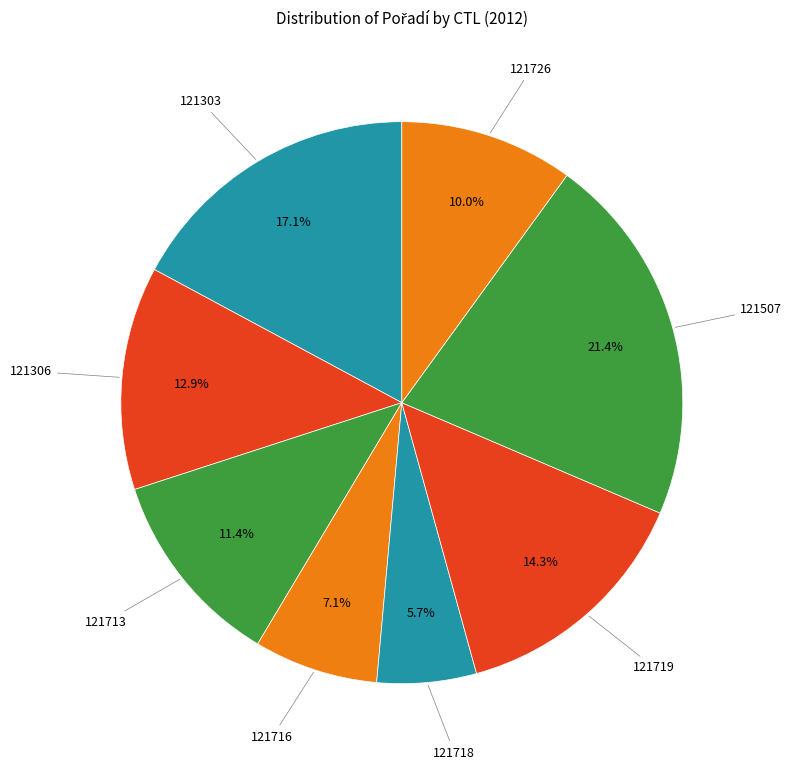

Count the number of slices in the pie.

8